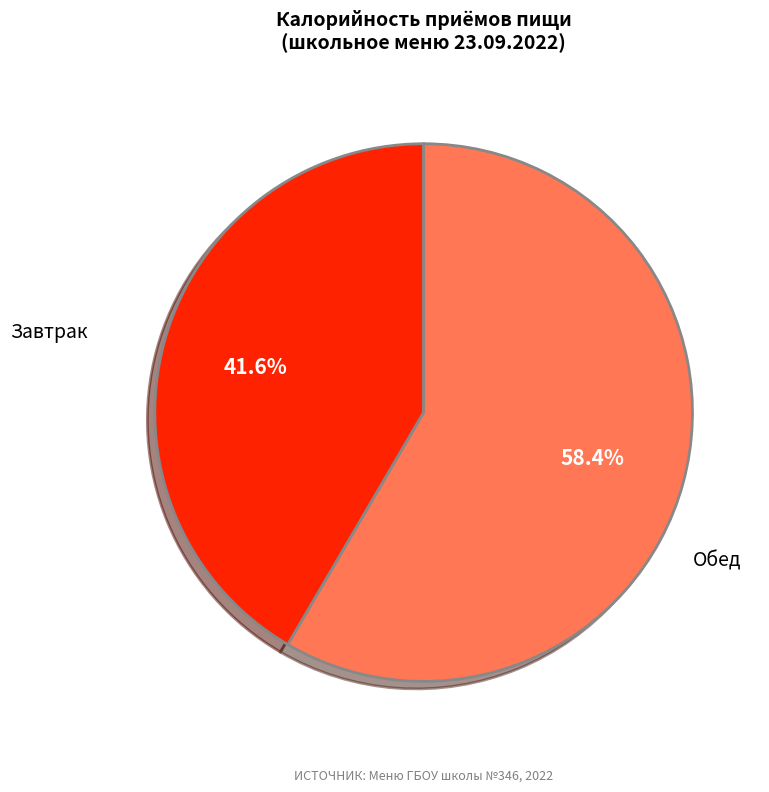

Which category accounts for the majority?

Обед